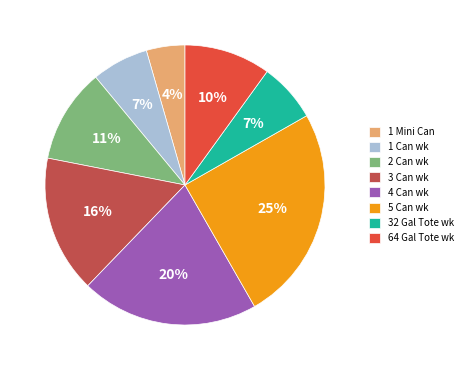

Which has a higher value, 5 Can wk or 2 Can wk?

5 Can wk